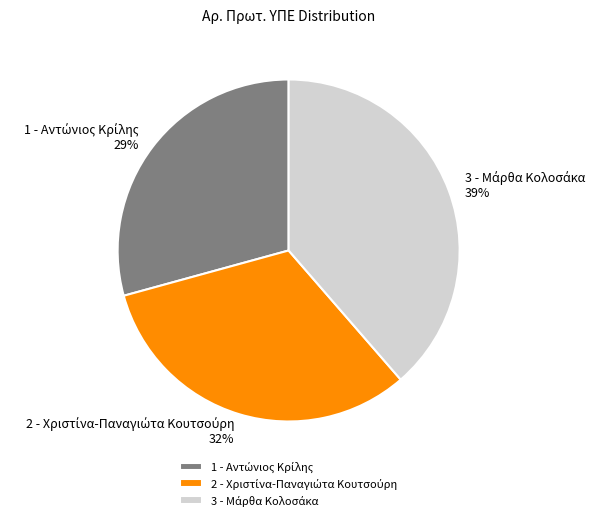

Is there a majority slice in this chart?

No